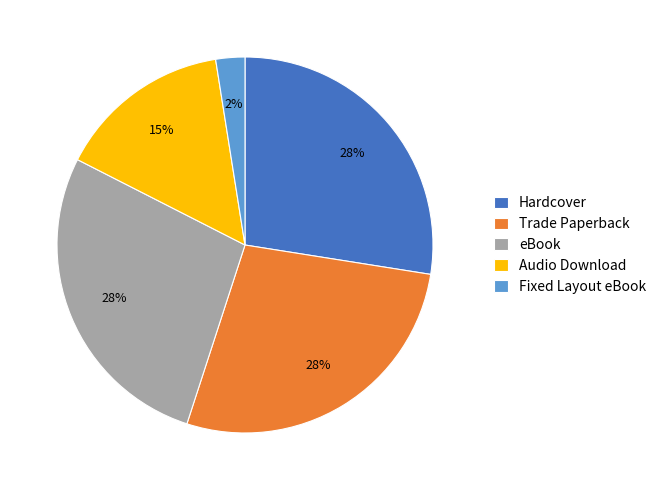

To the nearest percent, what is the average slice percentage?

20%